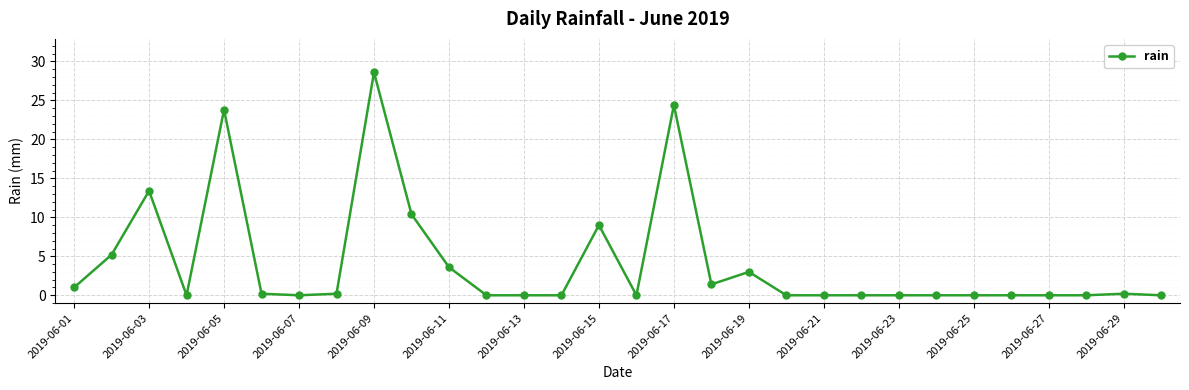

What is the value of the 17th point from the left?

24.4